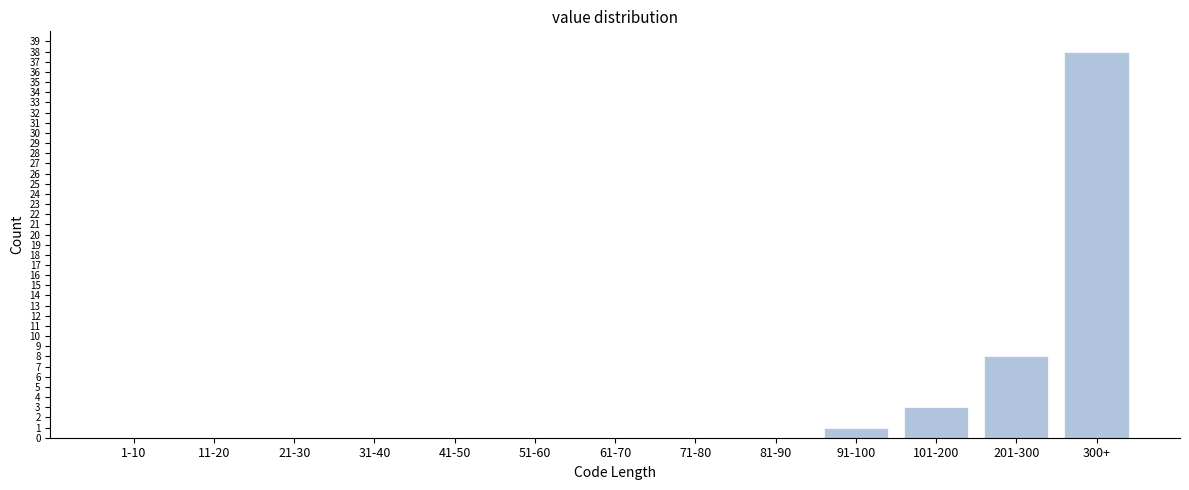

Reading left to right, list all the values displayed in this chart.

1-10=0	11-20=0	21-30=0	31-40=0	41-50=0	51-60=0	61-70=0	71-80=0	81-90=0	91-100=1	101-200=3	201-300=8	300+=38